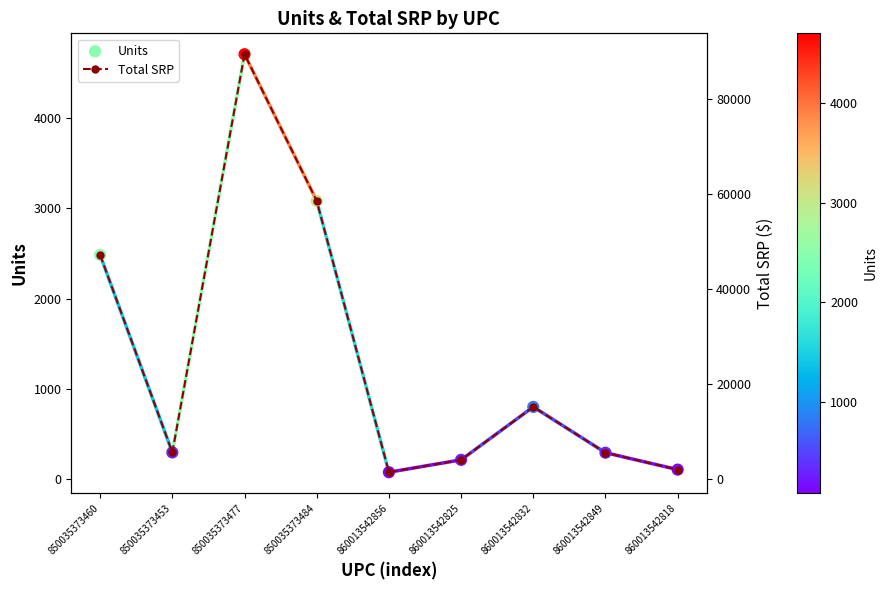

Which series reaches the minimum Y coordinate?

Units